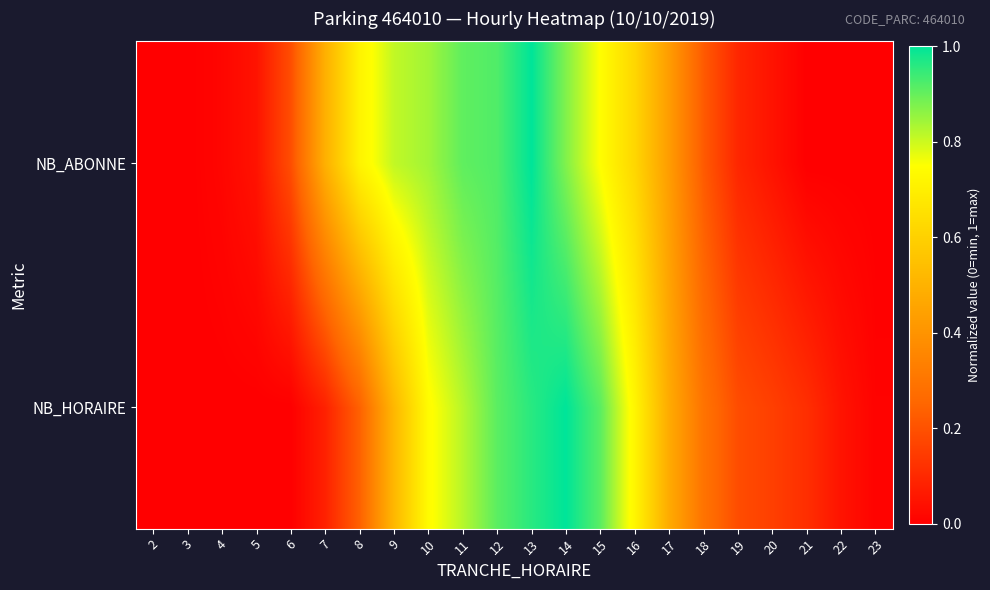

Rank the series by their maximum value, from highest to lowest.

NB_HORAIRE, NB_ABONNE